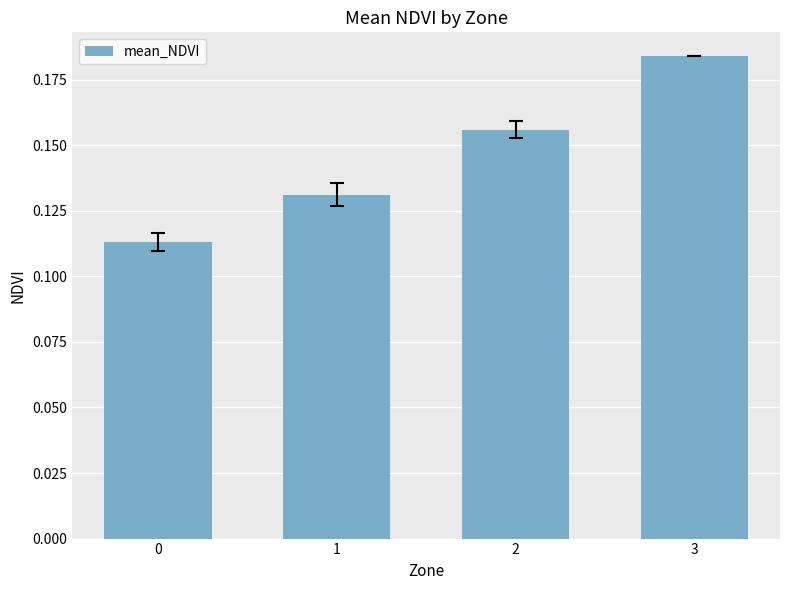

Which category has the highest value across all series?

3